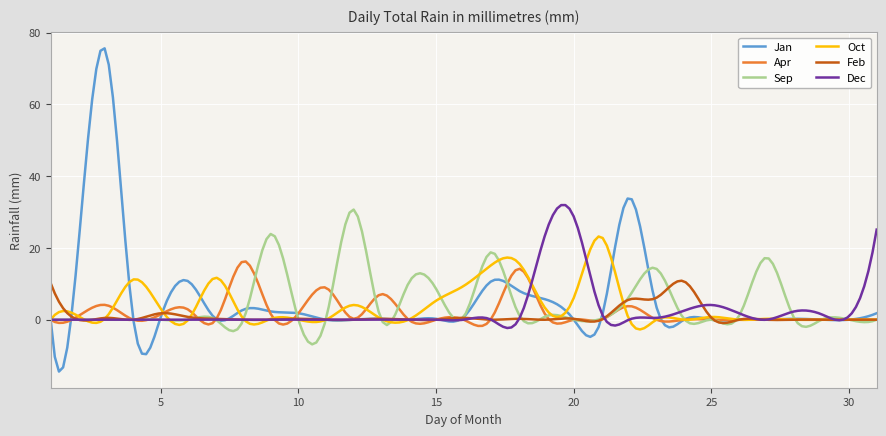

What are all the series names shown in the legend?

Jan, Apr, Sep, Oct, Feb, Dec